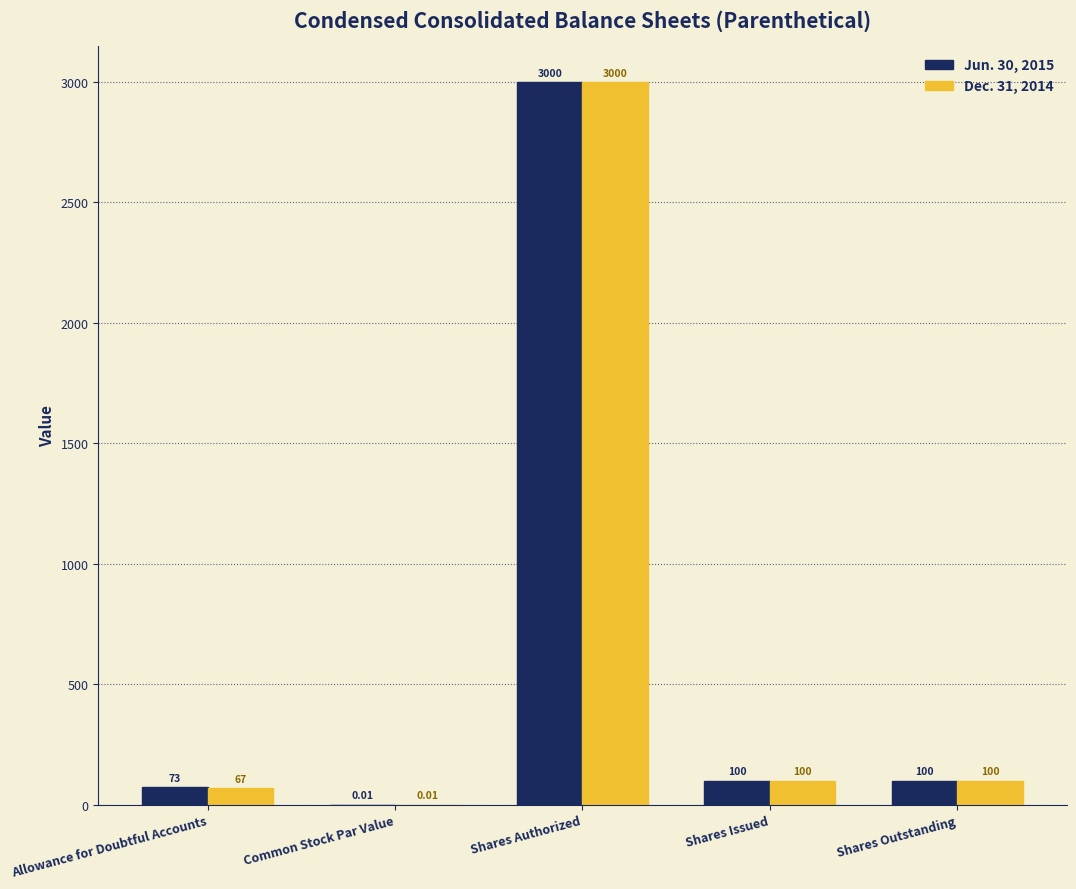

Which series changed the most between Allowance for Doubtful Accounts and Common Stock Par Value?

Jun. 30, 2015